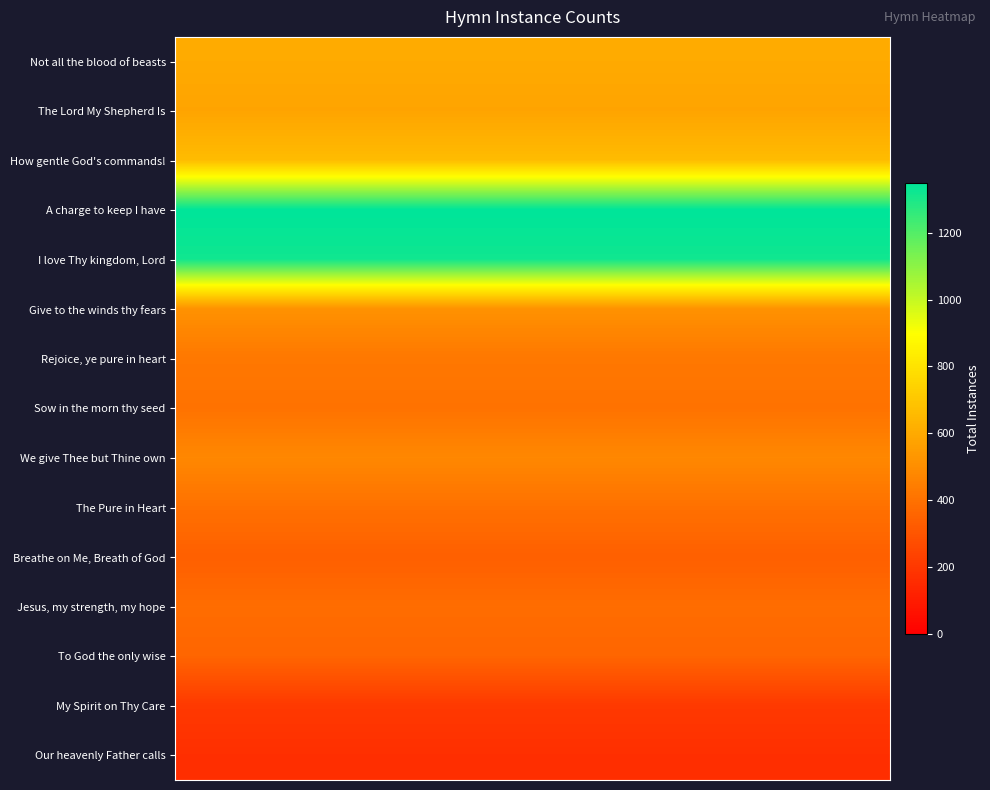

Reading left to right, what are all the values shown in this chart?

Not all the blood of beasts: 601	601	601	601	601	601	601	601	601	601	601	601	601	601	601	601	601	601	601	601	601	601	601	601	601	601	601	601	601	601
The Lord My Shepherd Is: 578	578	578	578	578	578	578	578	578	578	578	578	578	578	578	578	578	578	578	578	578	578	578	578	578	578	578	578	578	578
How gentle God's commands!: 663	663	663	663	663	663	663	663	663	663	663	663	663	663	663	663	663	663	663	663	663	663	663	663	663	663	663	663	663	663
A charge to keep I have: 1349	1349	1349	1349	1349	1349	1349	1349	1349	1349	1349	1349	1349	1349	1349	1349	1349	1349	1349	1349	1349	1349	1349	1349	1349	1349	1349	1349	1349	1349
I love Thy kingdom, Lord: 1320	1320	1320	1320	1320	1320	1320	1320	1320	1320	1320	1320	1320	1320	1320	1320	1320	1320	1320	1320	1320	1320	1320	1320	1320	1320	1320	1320	1320	1320
Give to the winds thy fears: 516	516	516	516	516	516	516	516	516	516	516	516	516	516	516	516	516	516	516	516	516	516	516	516	516	516	516	516	516	516
Rejoice, ye pure in heart: 424	424	424	424	424	424	424	424	424	424	424	424	424	424	424	424	424	424	424	424	424	424	424	424	424	424	424	424	424	424
Sow in the morn thy seed: 404	404	404	404	404	404	404	404	404	404	404	404	404	404	404	404	404	404	404	404	404	404	404	404	404	404	404	404	404	404
We give Thee but Thine own: 481	481	481	481	481	481	481	481	481	481	481	481	481	481	481	481	481	481	481	481	481	481	481	481	481	481	481	481	481	481
The Pure in Heart: 399	399	399	399	399	399	399	399	399	399	399	399	399	399	399	399	399	399	399	399	399	399	399	399	399	399	399	399	399	399
Breathe on Me, Breath of God: 338	338	338	338	338	338	338	338	338	338	338	338	338	338	338	338	338	338	338	338	338	338	338	338	338	338	338	338	338	338
Jesus, my strength, my hope: 385	385	385	385	385	385	385	385	385	385	385	385	385	385	385	385	385	385	385	385	385	385	385	385	385	385	385	385	385	385
To God the only wise: 359	359	359	359	359	359	359	359	359	359	359	359	359	359	359	359	359	359	359	359	359	359	359	359	359	359	359	359	359	359
My Spirit on Thy Care: 203	203	203	203	203	203	203	203	203	203	203	203	203	203	203	203	203	203	203	203	203	203	203	203	203	203	203	203	203	203
Our heavenly Father calls: 168	168	168	168	168	168	168	168	168	168	168	168	168	168	168	168	168	168	168	168	168	168	168	168	168	168	168	168	168	168